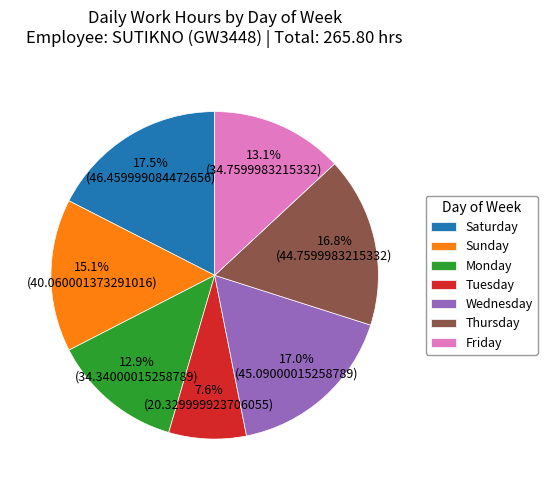

Does Tuesday represent more than half of the total?

No